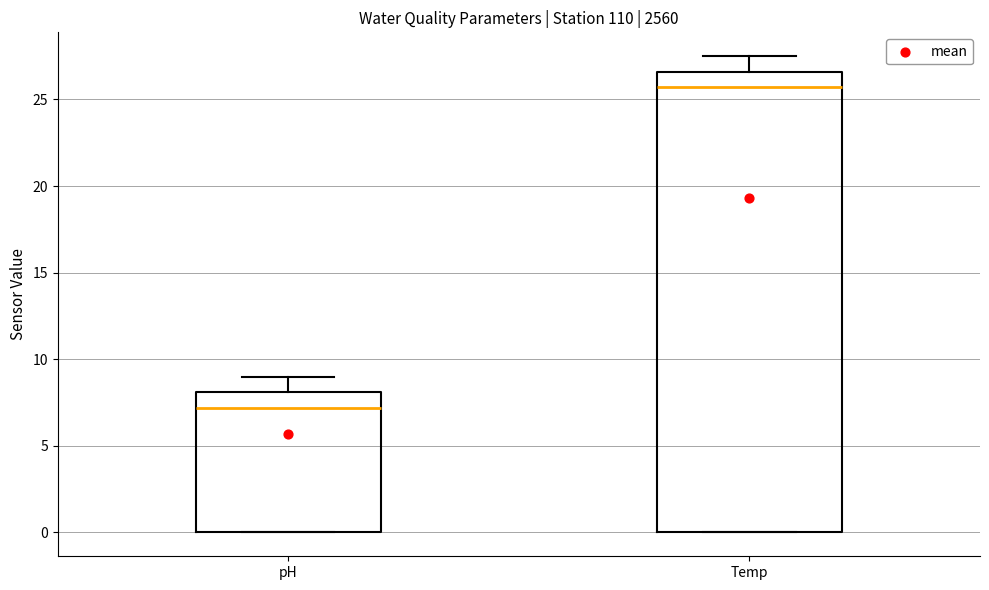

Reading left to right, transcribe this box plot: for each box, give where its median line is, the range the box spans, and where its two whiskers end, as read against the y-axis. The values are not printed on the chart, so give them approximately, as read against the axis.

pH: median 7.0, box 0.0 to 8.0, whiskers 0.0 to 9.0
Temp: median 25.5, box 0.0 to 26.5, whiskers 0.0 to 27.5